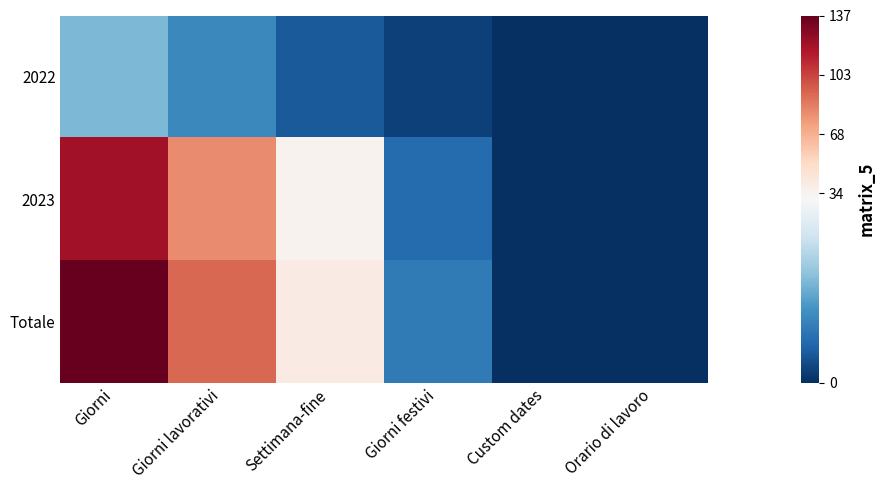

Which category has the highest value across all series?

Giorni